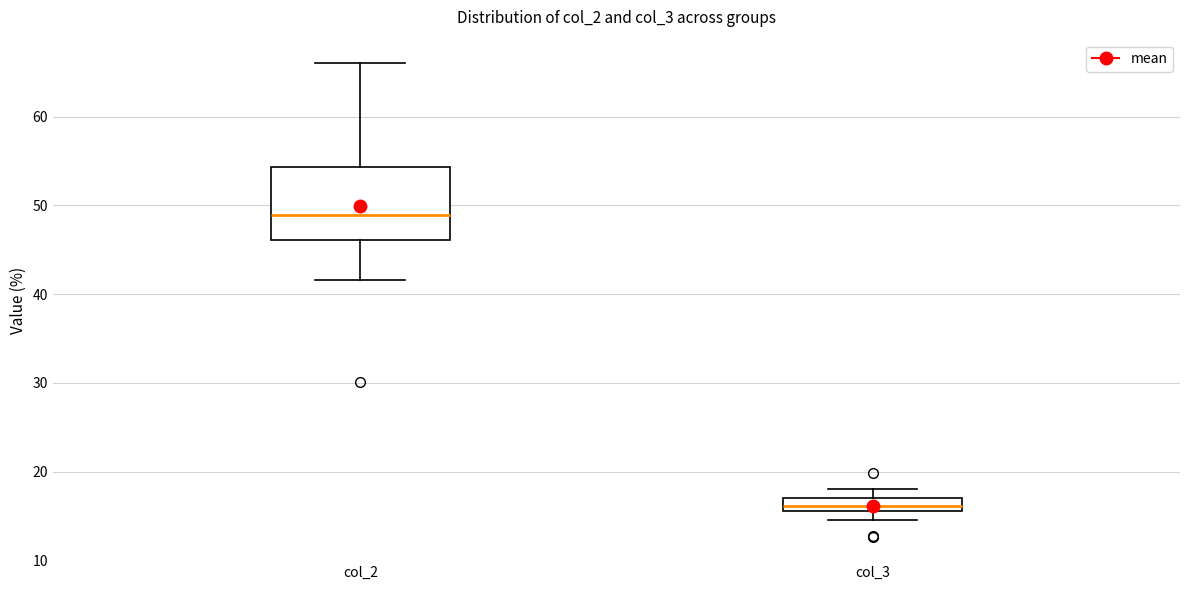

Where is the upper edge of the box for col_3 on the y-axis? The values are not printed on the chart, so give them approximately, as read against the axis.

17